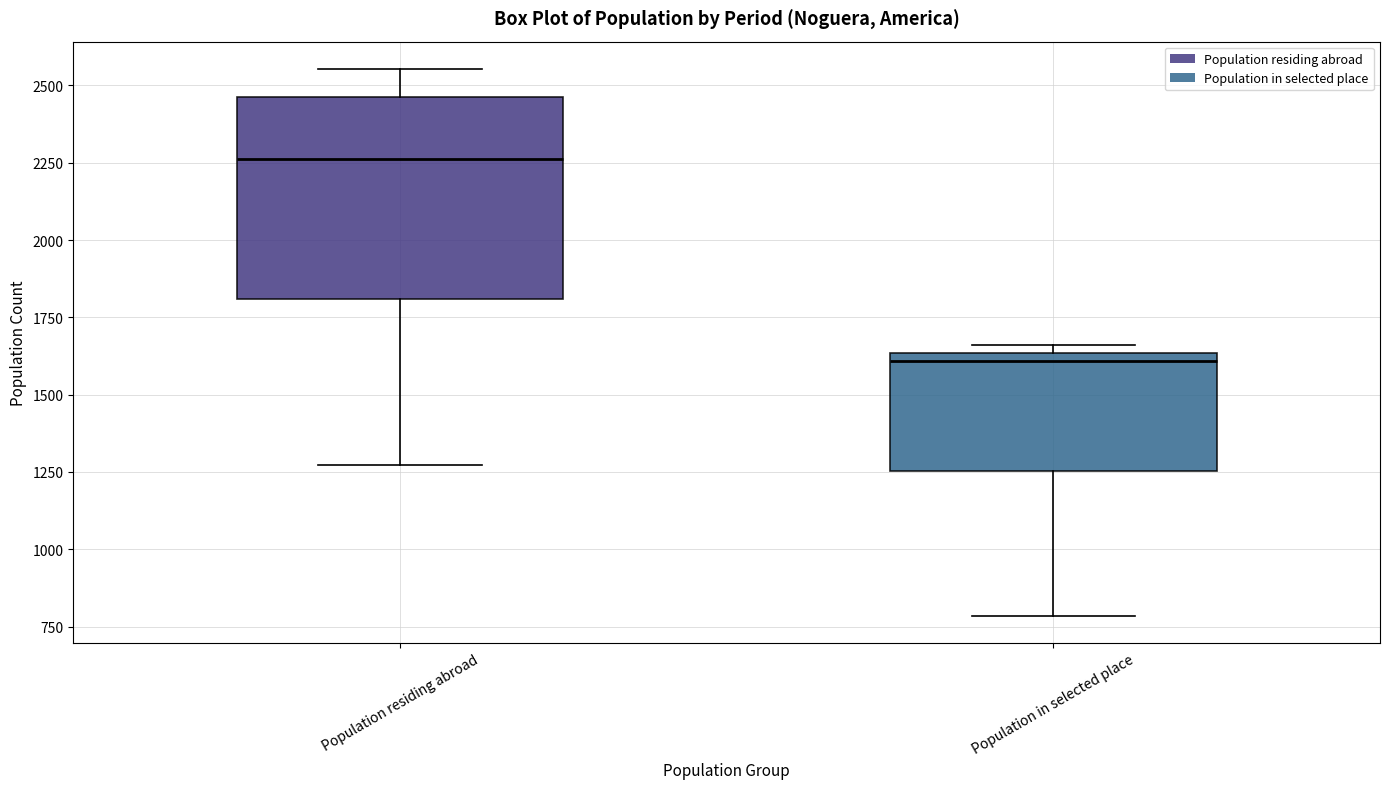

Comparing the boxes themselves (not the whiskers), which one is the tallest?

Population residing abroad